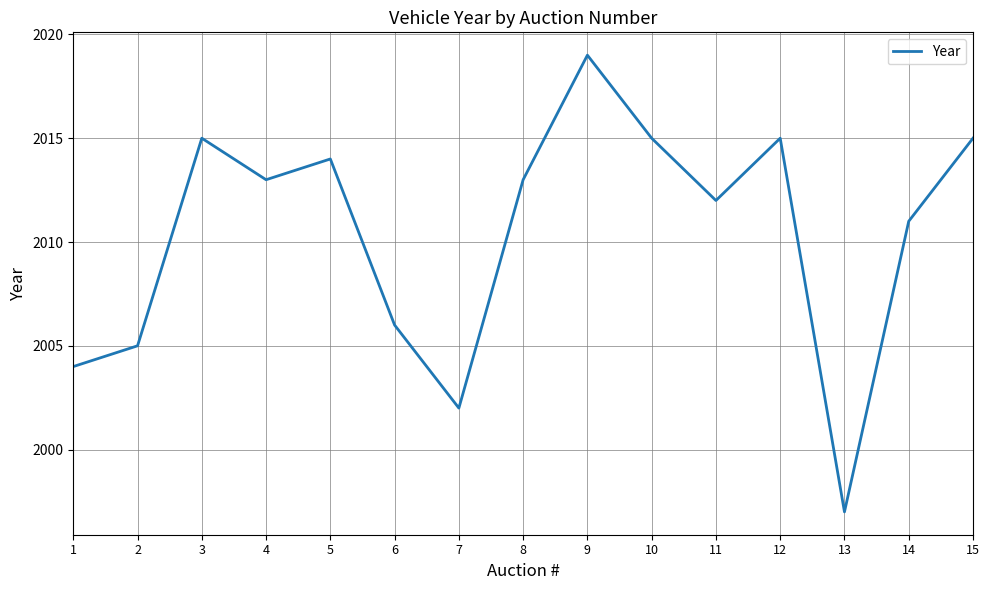

What is the difference between the maximum and minimum values?

22